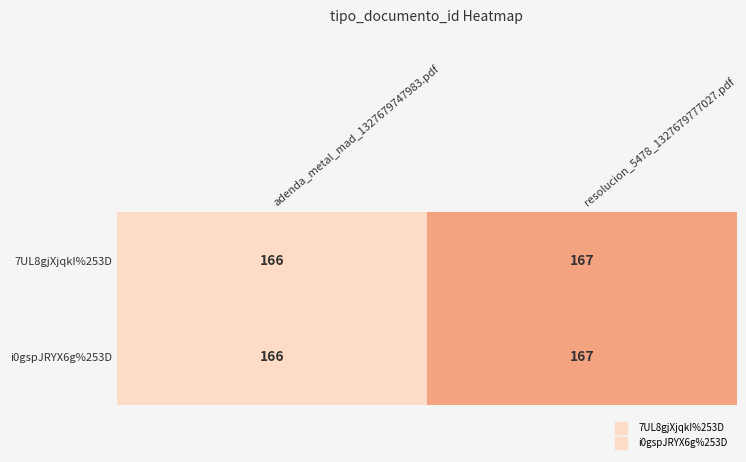

Reading left to right, transcribe all the data shown in this chart.

7UL8gjXjqkI%253D: adenda_metal_mad_1327679747983.pdf=166	resolucion_5478_1327679777027.pdf=167
i0gspJRYX6g%253D: adenda_metal_mad_1327679747983.pdf=166	resolucion_5478_1327679777027.pdf=167